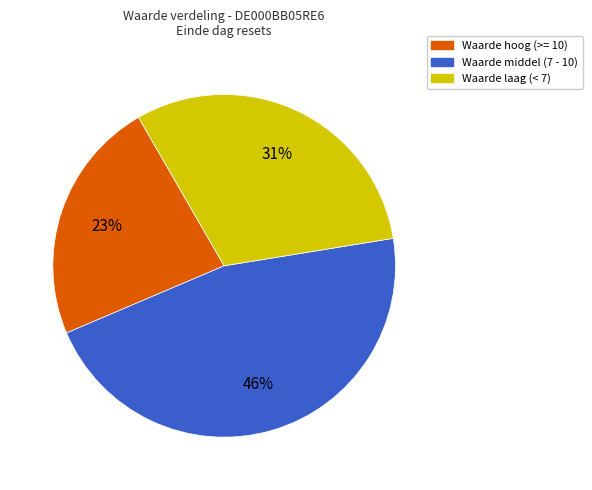

To the nearest percent, what is the average slice percentage?

33%